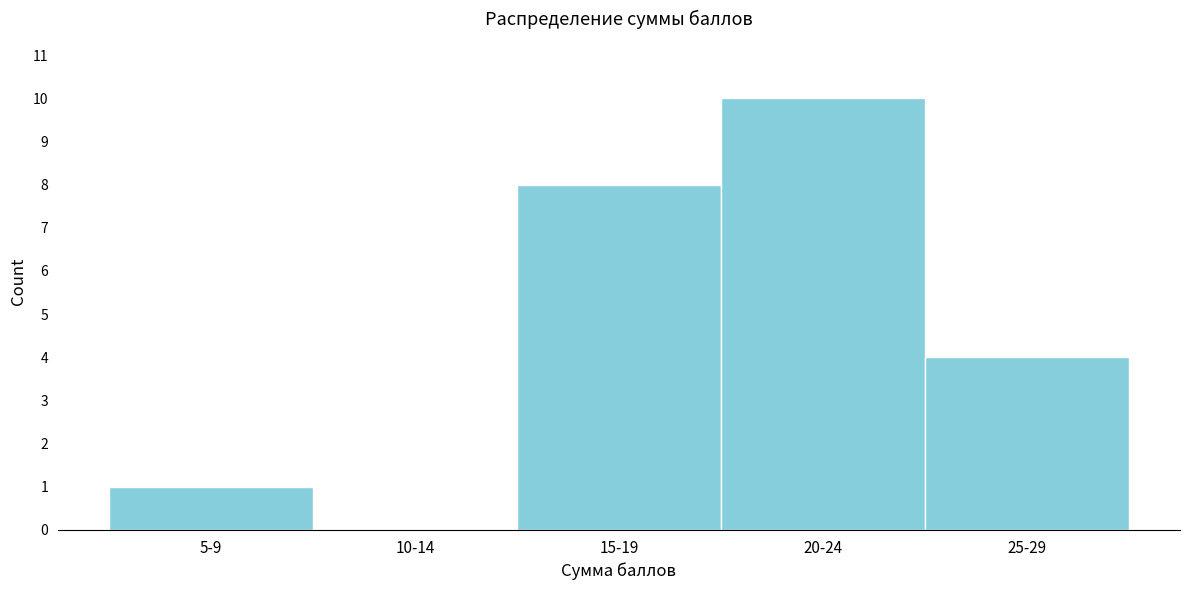

Reading left to right, list all the values displayed in this chart.

5-9=1	10-14=0	15-19=8	20-24=10	25-29=4